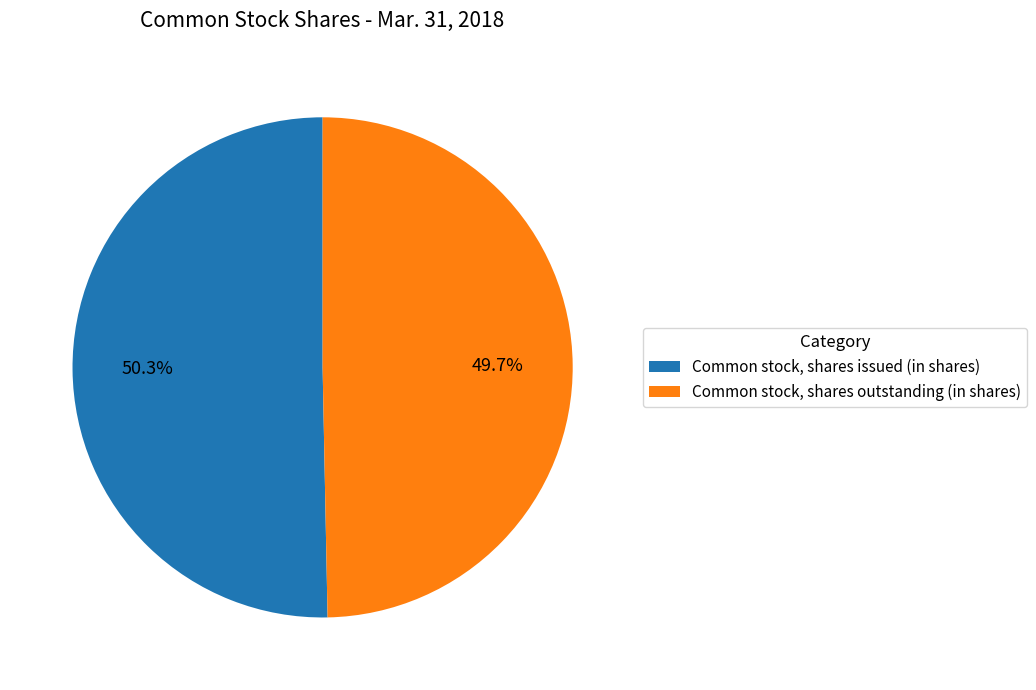

What percentage is NOT represented by Common stock, shares issued (in shares)?

49.7%